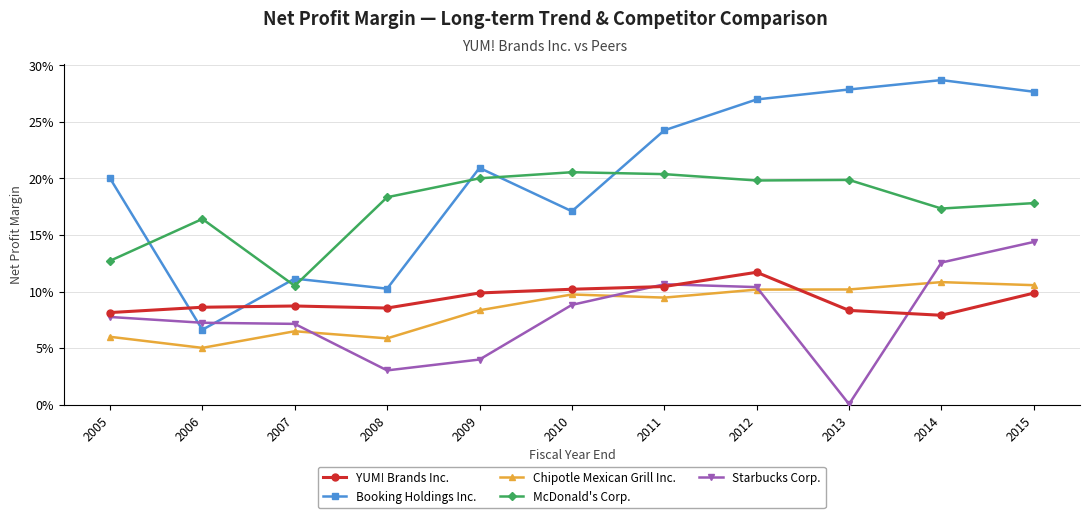

What is the sum of all Starbucks Corp. values?

0.9